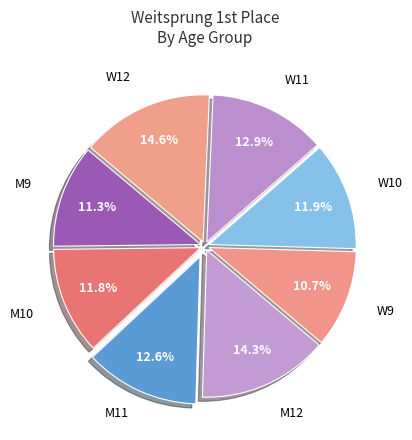

Count the number of slices in the pie.

8